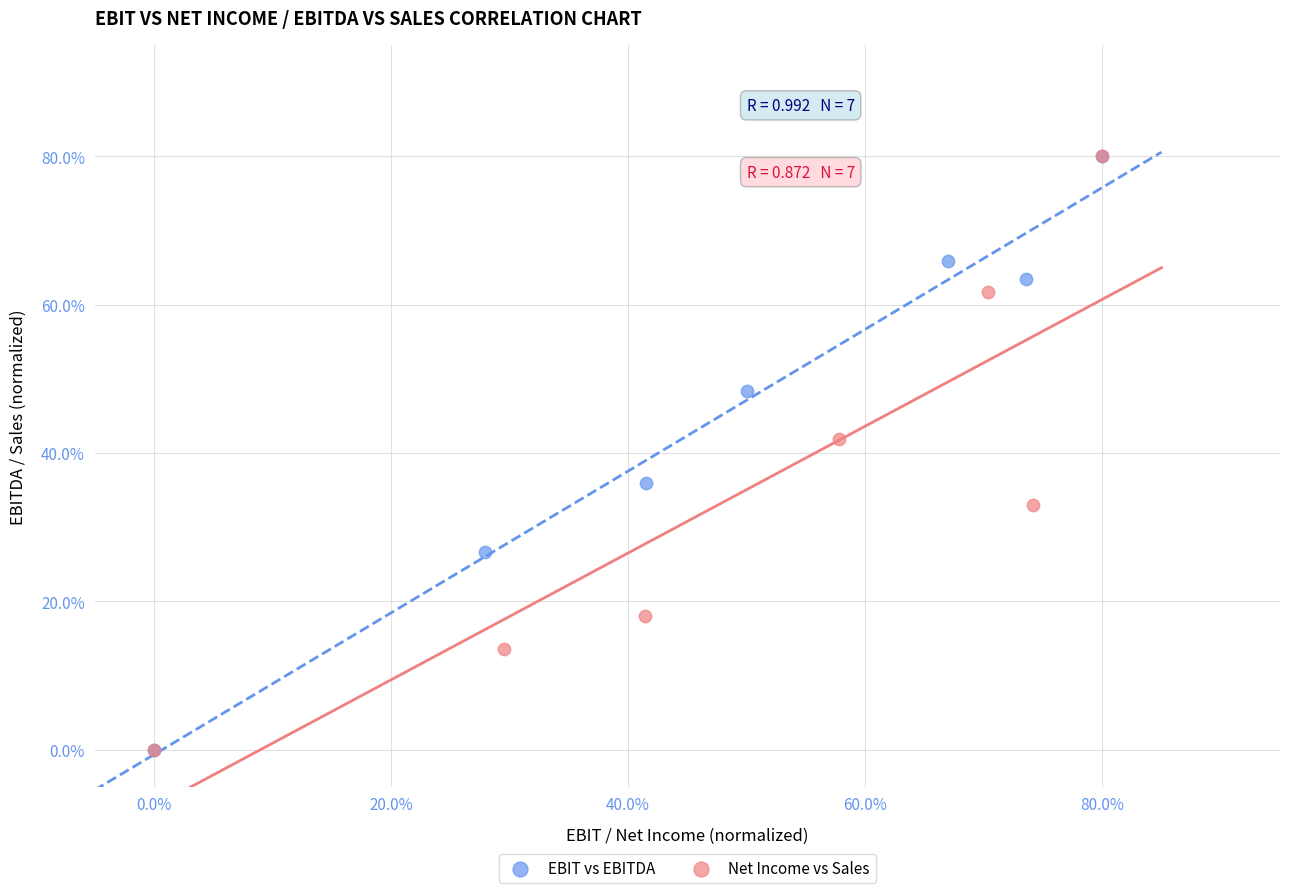

What are all the series names shown in the legend?

EBIT vs EBITDA, Net Income vs Sales